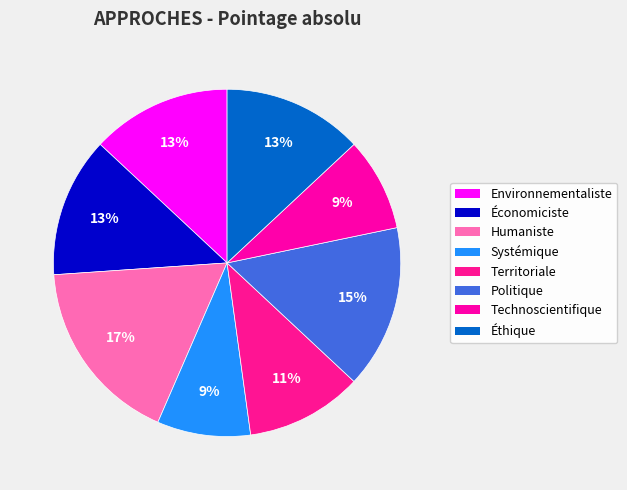

Rank the categories by value from highest to lowest.

Humaniste, Politique, Environnementaliste, Économiciste, Éthique, Territoriale, Systémique, Technoscientifique